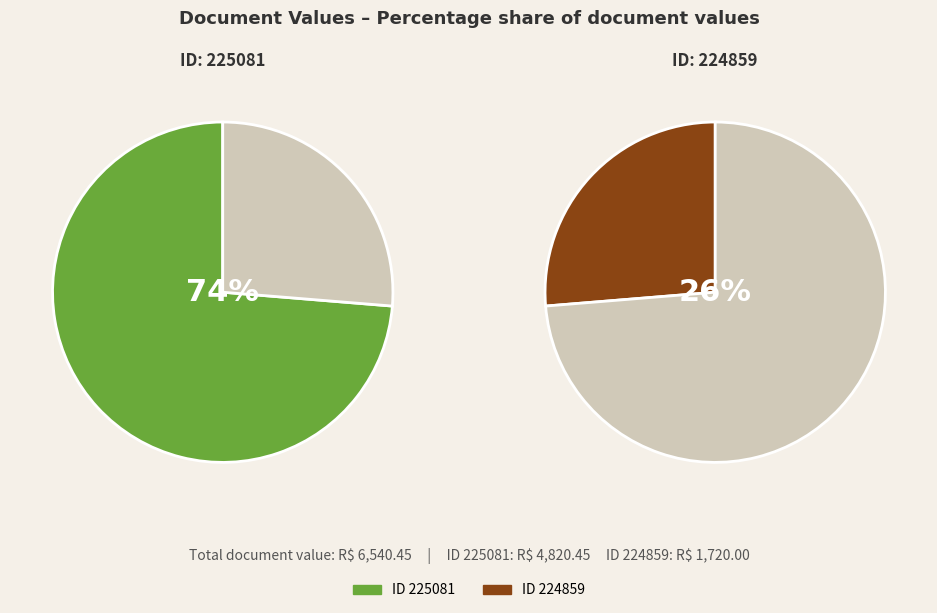

Count the number of slices in the pie.

2